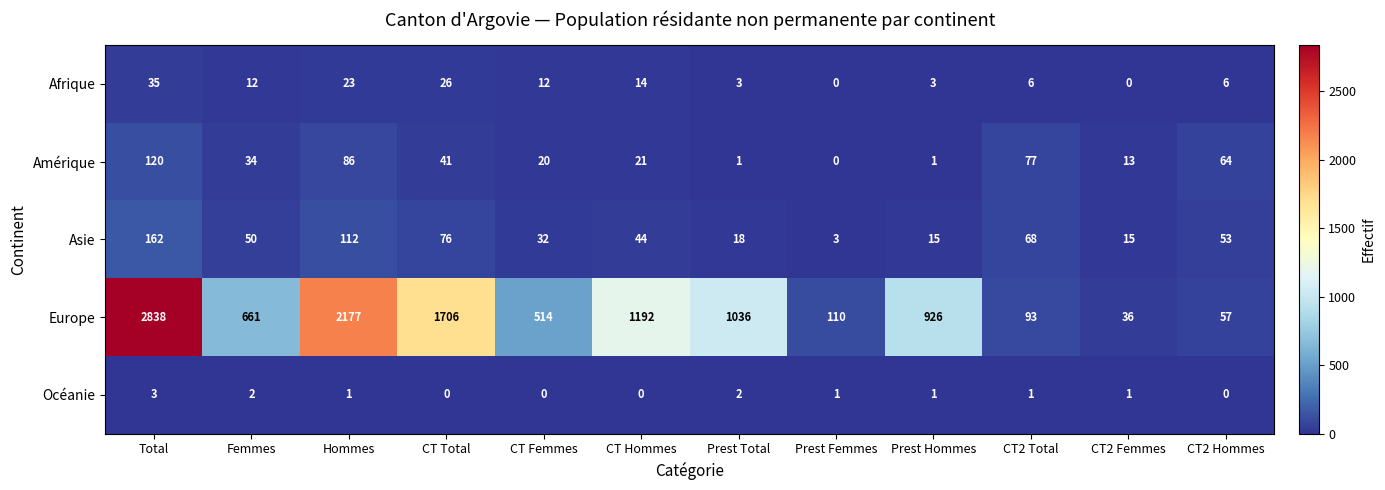

The Europe series shows 1706 at CT Total. True or false?

True